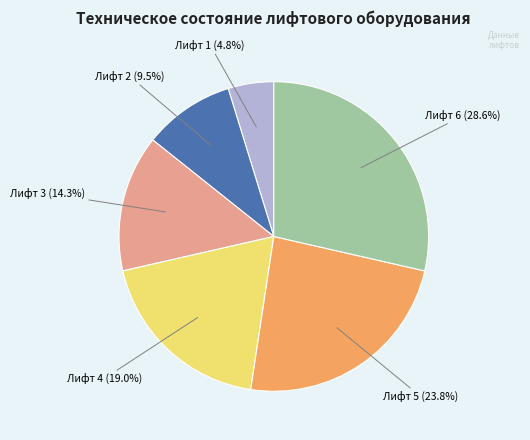

To the nearest percent, what is the average slice percentage?

17%